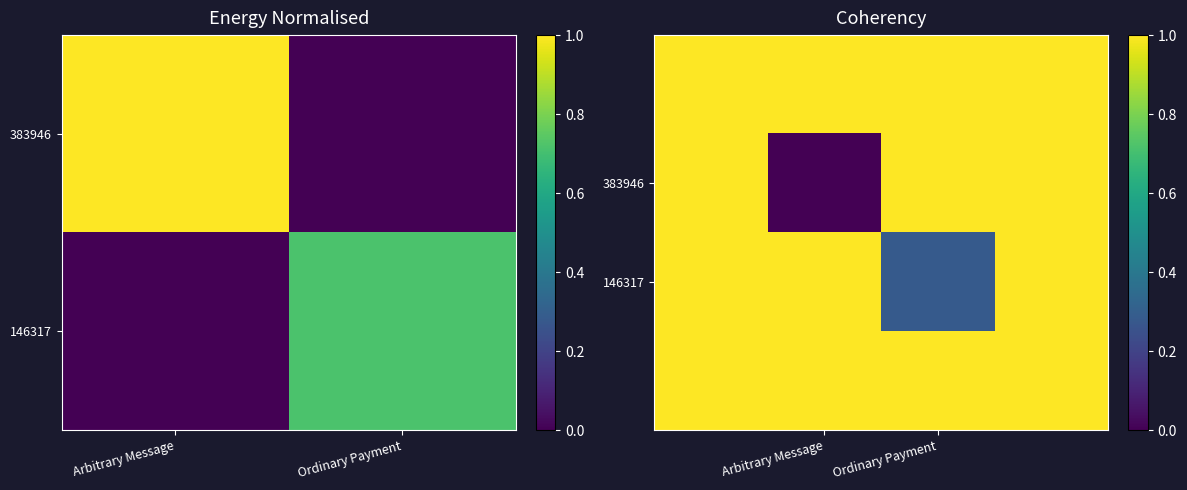

How many distinct data groups are displayed?

4